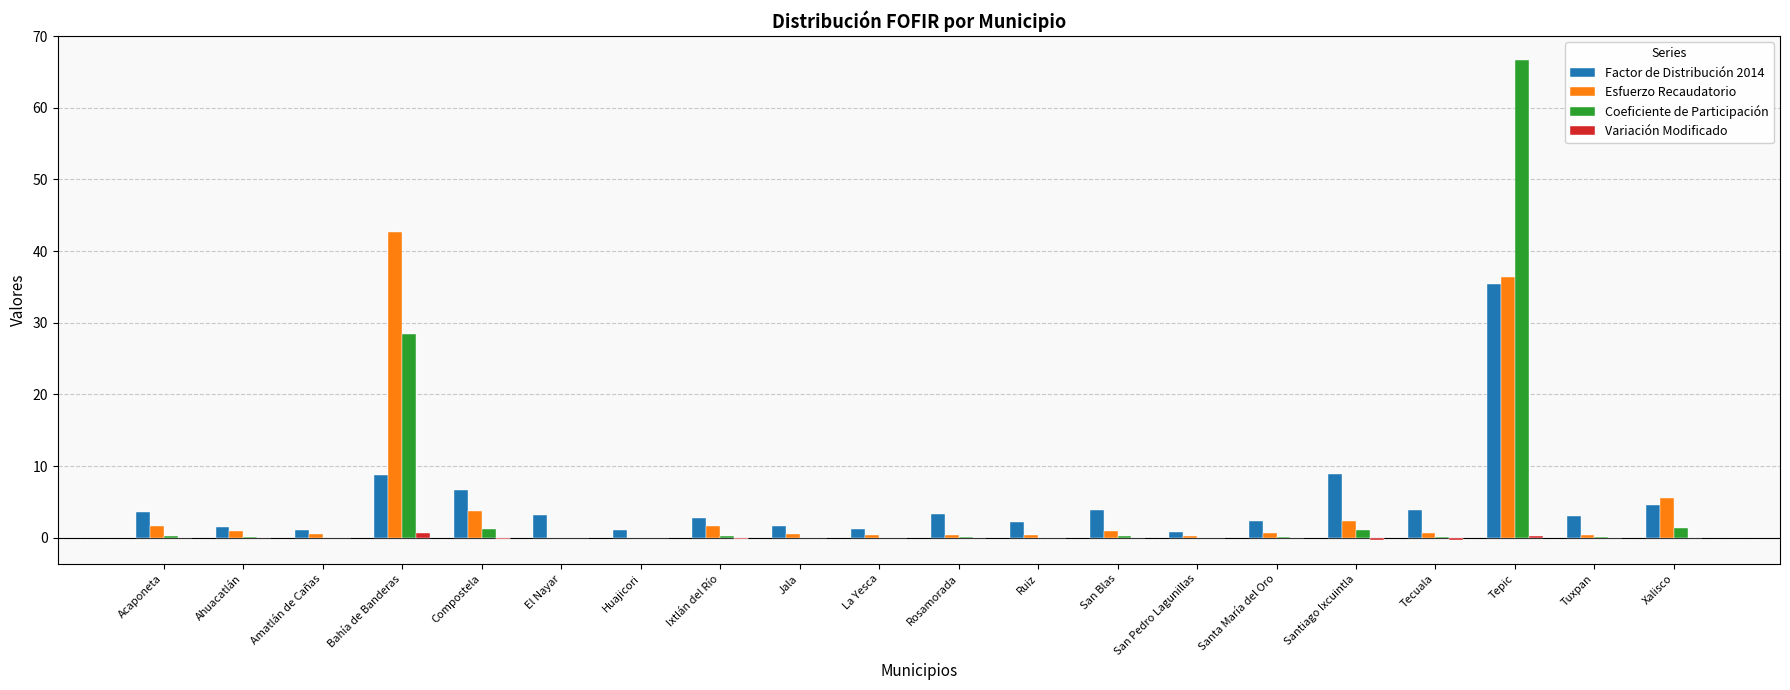

Is the value of Esfuerzo Recaudatorio at Ahuacatlán greater than the value of Variación Modificado at Santiago Ixcuintla?

Yes